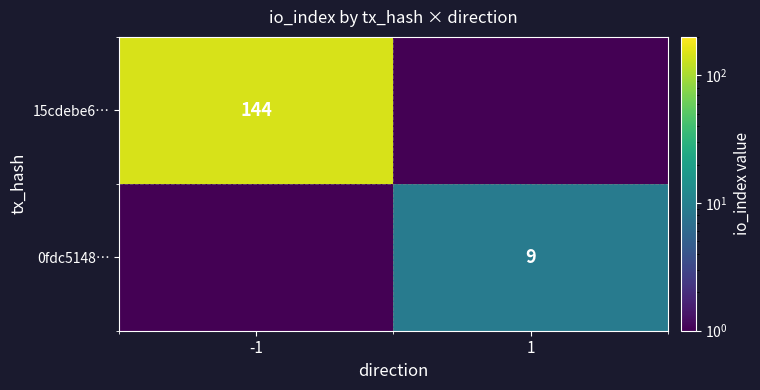

The 0fdc5148… series shows 12.4 at 1. True or false?

False